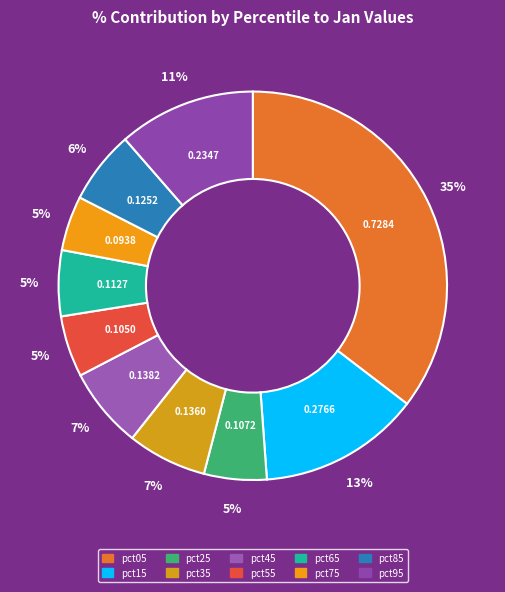

How many segments does this pie chart have?

10